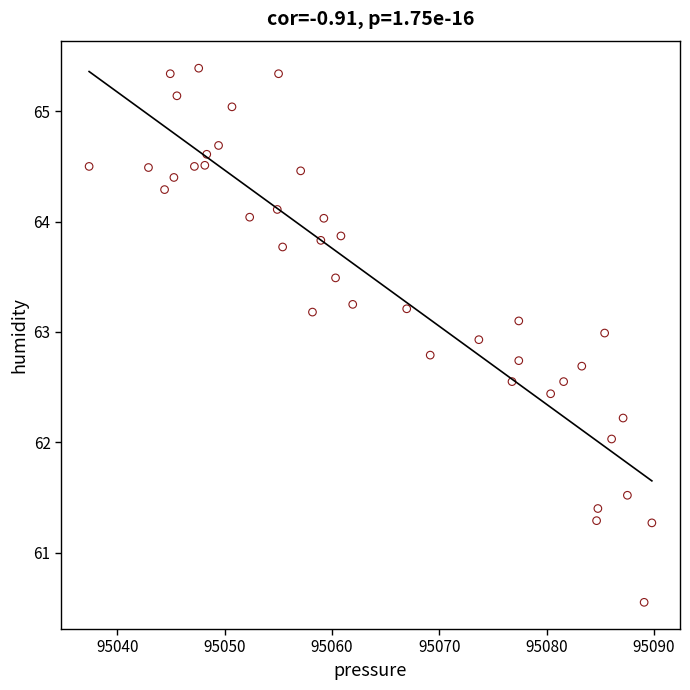

What is the range of Y values (max minus min)?

4.8